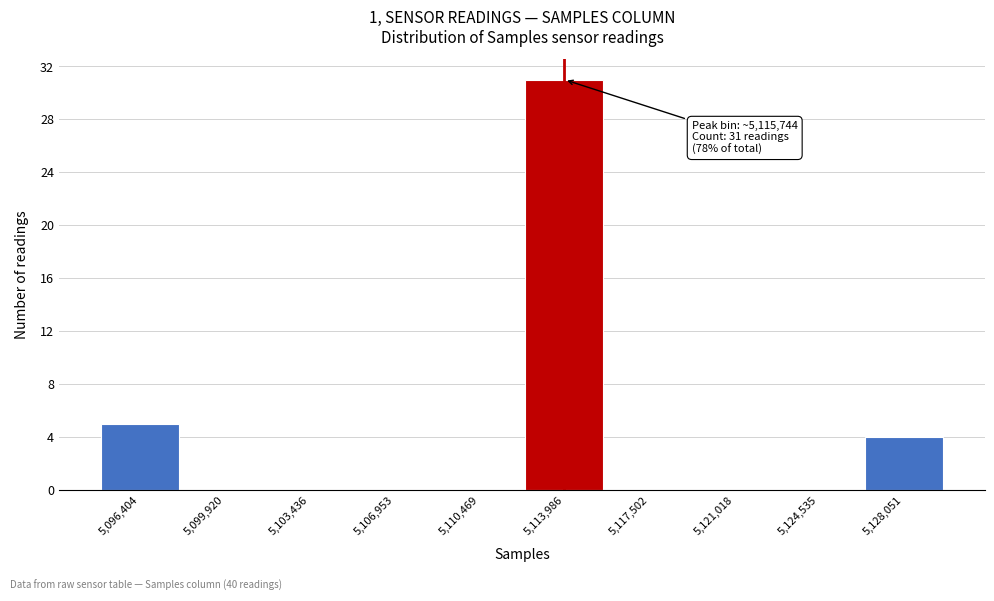

Reading left to right, transcribe all the data shown in this chart.

5,096,404=5	5,099,920=0	5,103,436=0	5,106,953=0	5,110,469=0	5,113,986=31	5,117,502=0	5,121,018=0	5,124,535=0	5,128,051=4